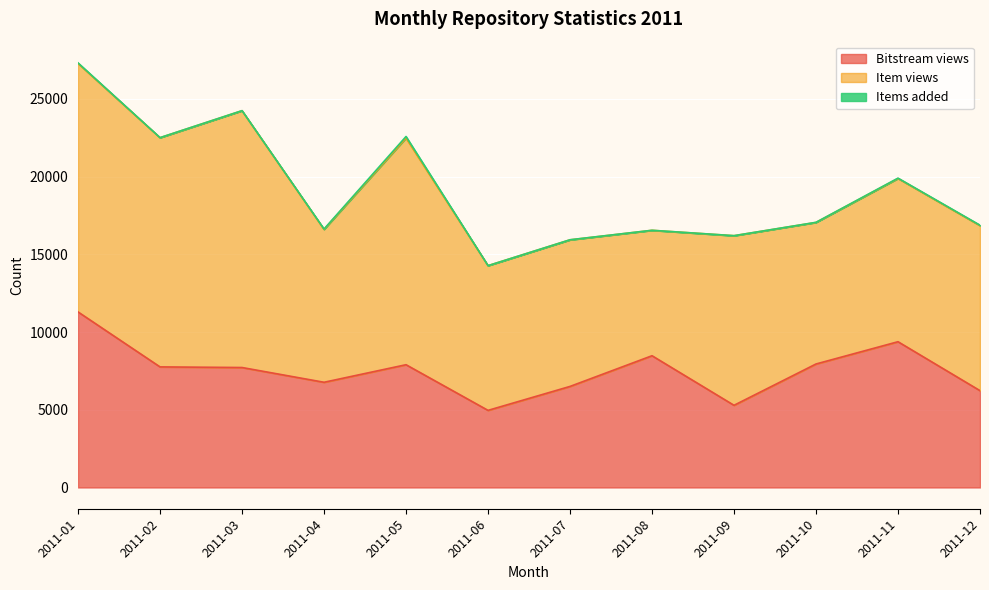

True or false: Items added has more than 0 points higher than both neighbors.

True